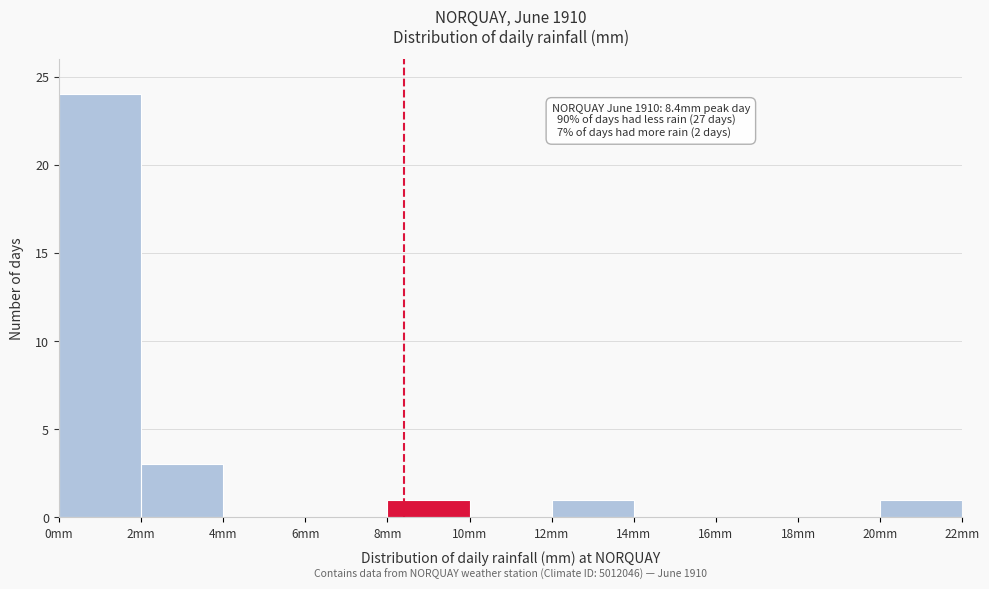

Which range on the x-axis has the tallest bar?

0 to 2